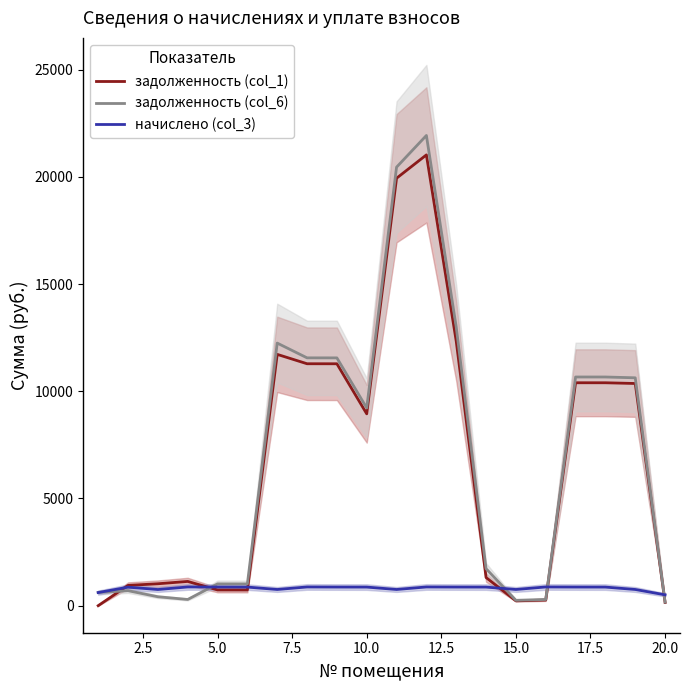

What is the maximum value for задолженность (col_6)?

21927.3